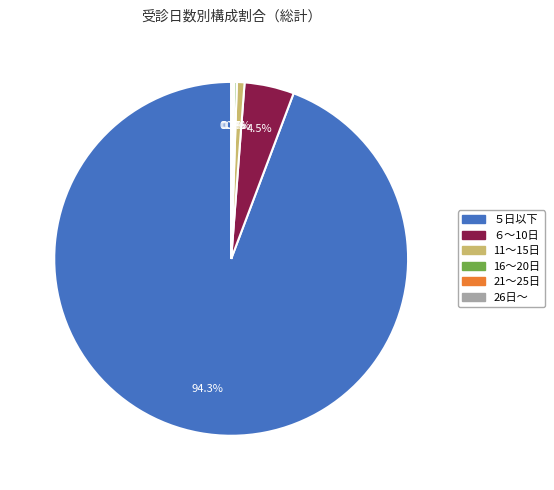

What is the largest slice in the pie chart?

５日以下